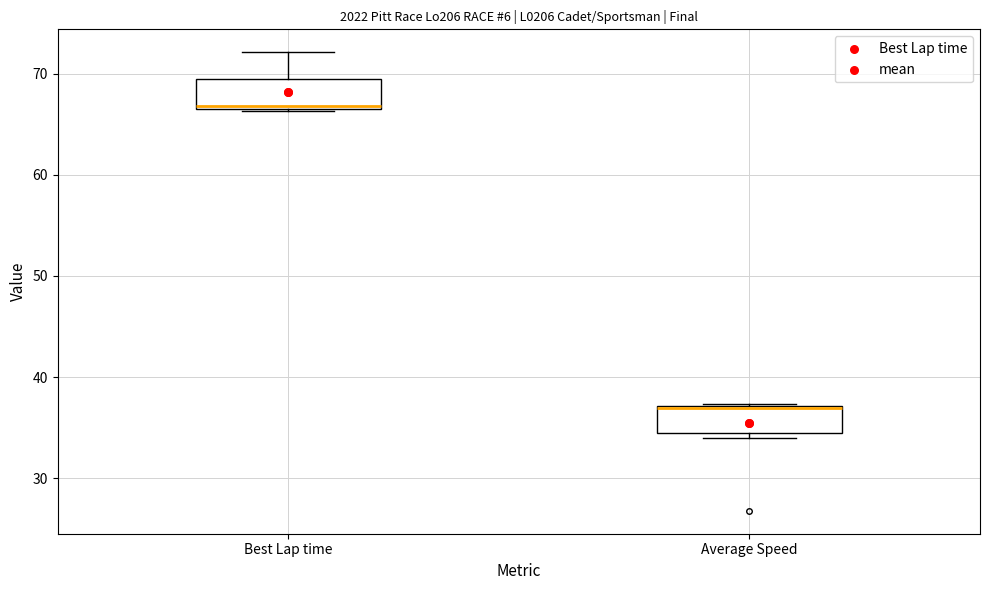

Reading left to right, transcribe this box plot: for each box, give where its median line is, the range the box spans, and where its two whiskers end, as read against the y-axis. The values are not printed on the chart, so give them approximately, as read against the axis.

Best Lap time: median 67, box 67 to 69, whiskers 66 to 72
Average Speed: median 37 (drawn on the box's upper edge), box 34 to 37, whiskers 34 (just below the box's lower edge) to 37